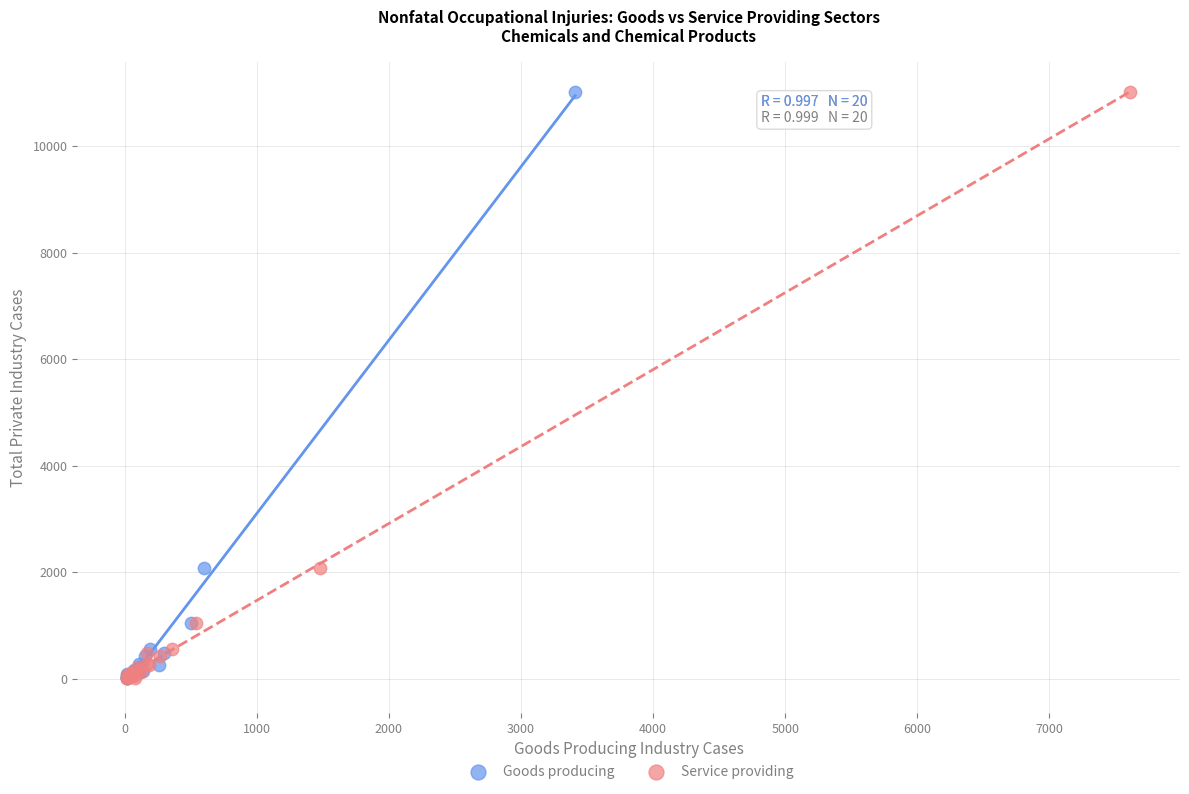

What are all the series names shown in the legend?

Goods producing, Service providing